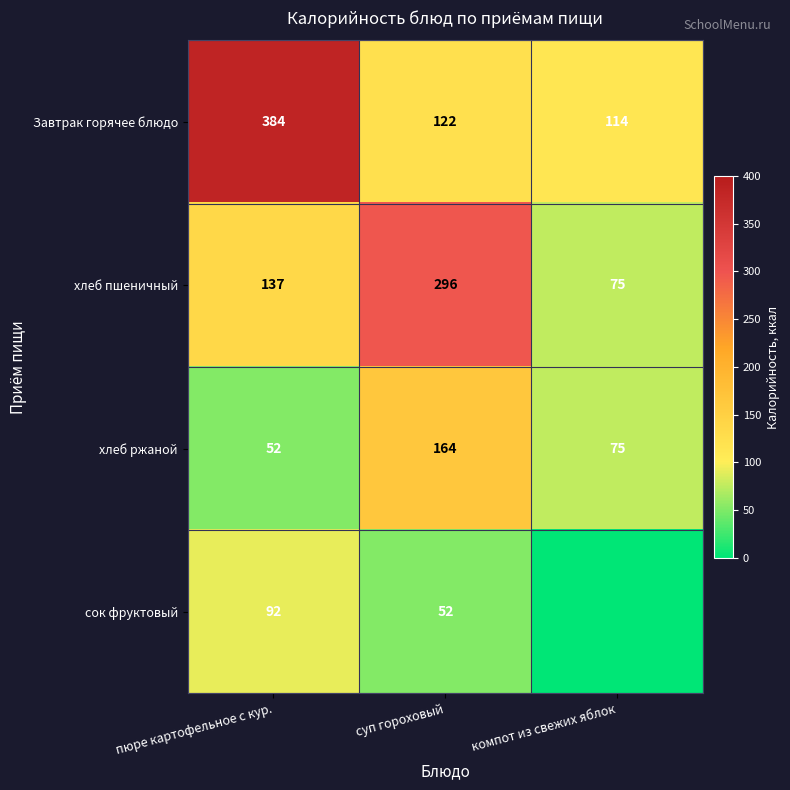

What is the spread (max minus min) of values at пюре картофельное с кур.?

332